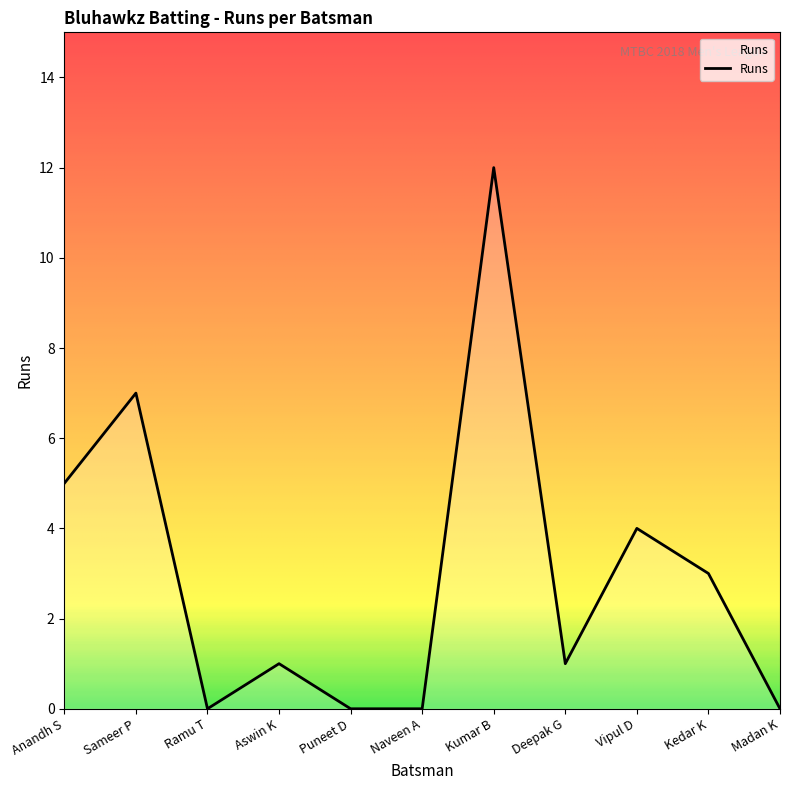

Is it true that the value at Deepak G is 2?

False